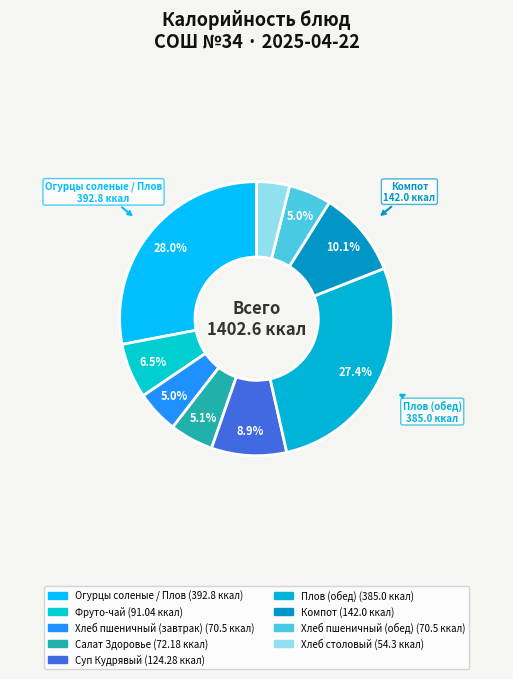

Is there any slice that represents more than half of the pie?

No